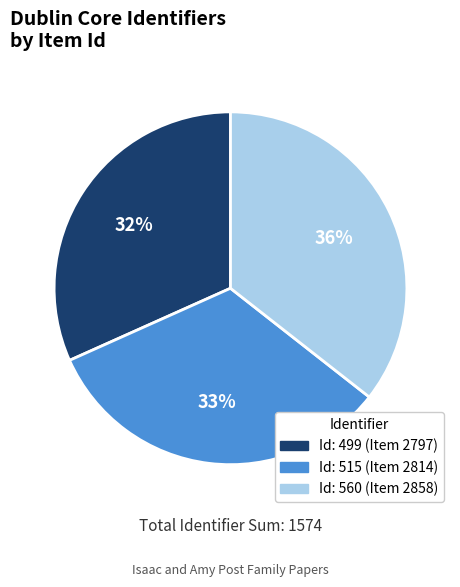

To the nearest percent, what is the average slice percentage?

33%